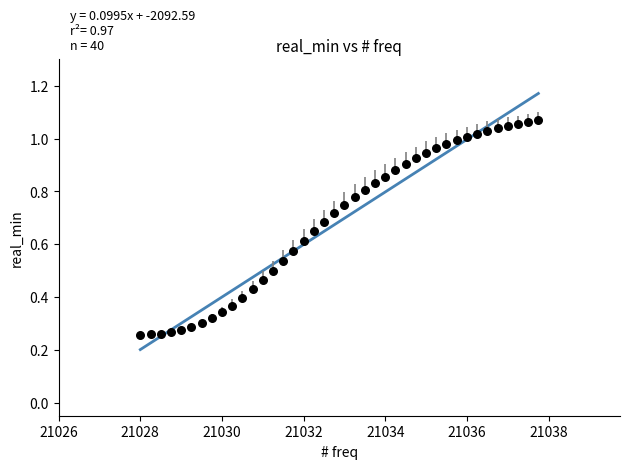

What is the range of X values (max minus min)?

9.8